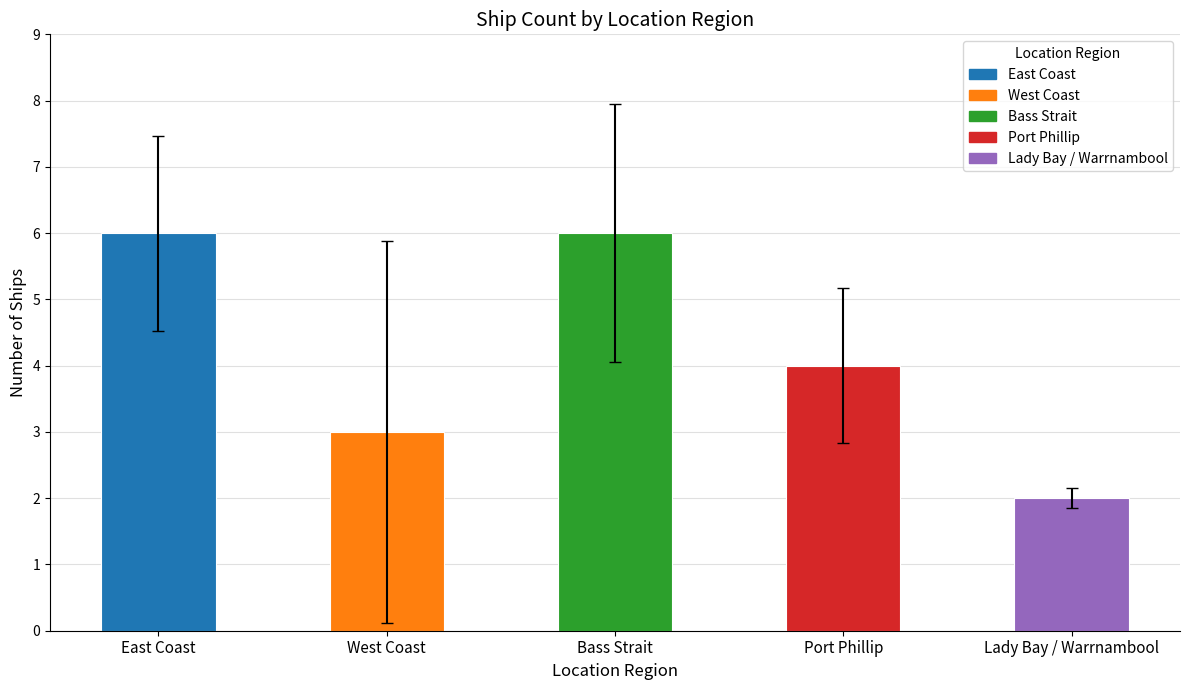

The value at East Coast is 4. True or false?

False